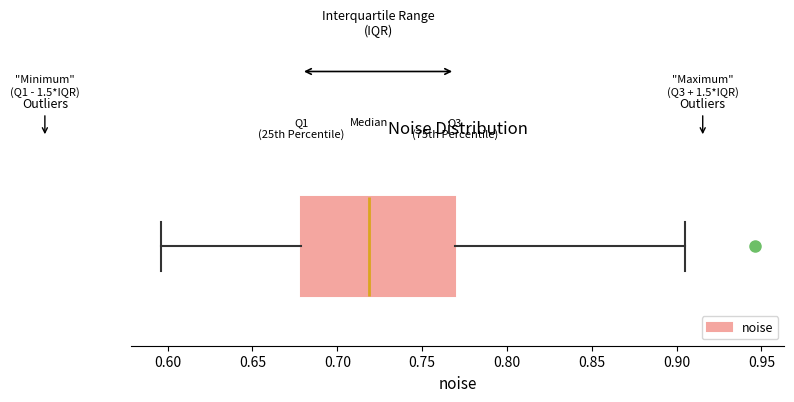

Read this box plot against the x-axis: the position of the median line, the range covered by the box, and the ends of both whiskers. The values are not printed on the chart, so give them approximately, as read against the axis.

median 0.720, box 0.680 to 0.770, whiskers 0.595 to 0.905